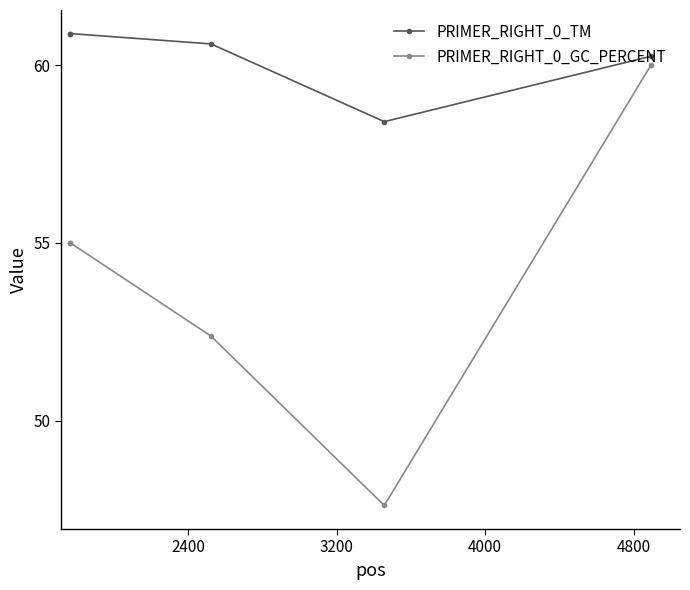

What is the difference between the second highest and second lowest values in the PRIMER_RIGHT_0_GC_PERCENT series?

2.6